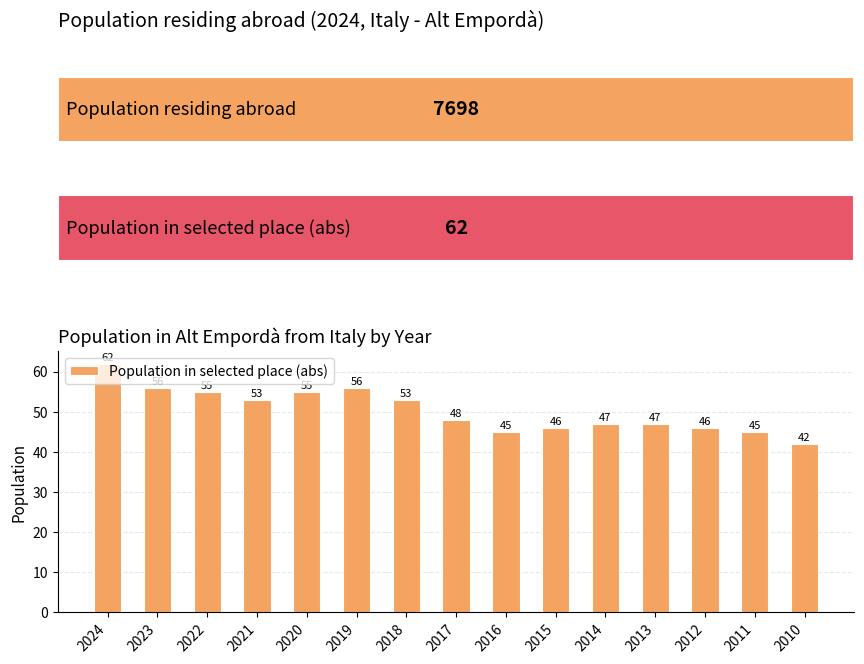

What is the value of the 2nd bar from the left?

56